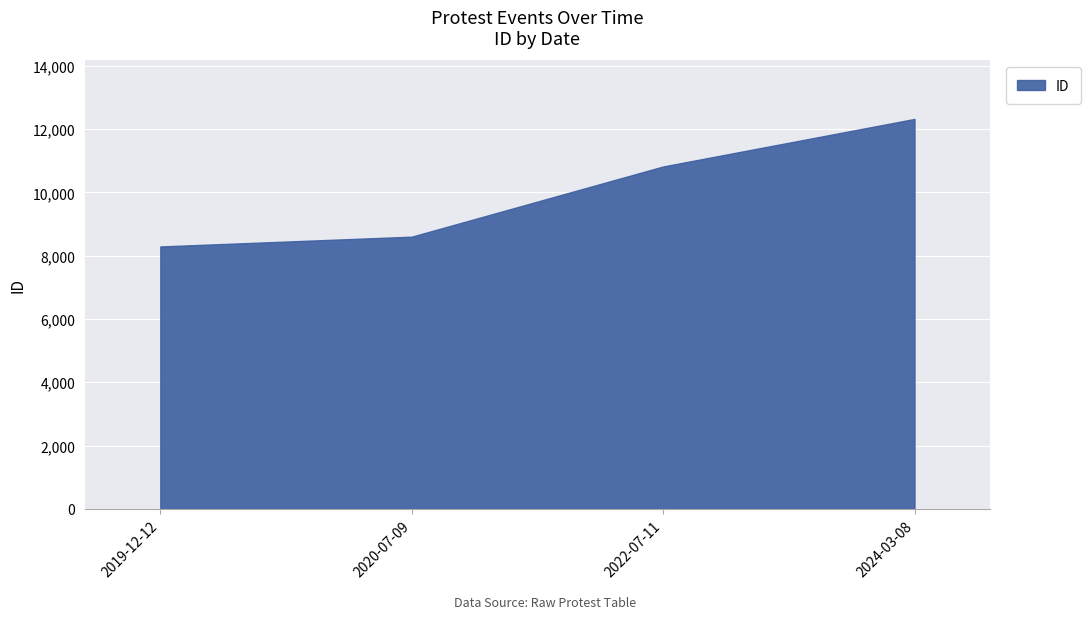

The chart shows a value of 17489 at 2022-07-11. True or false?

False